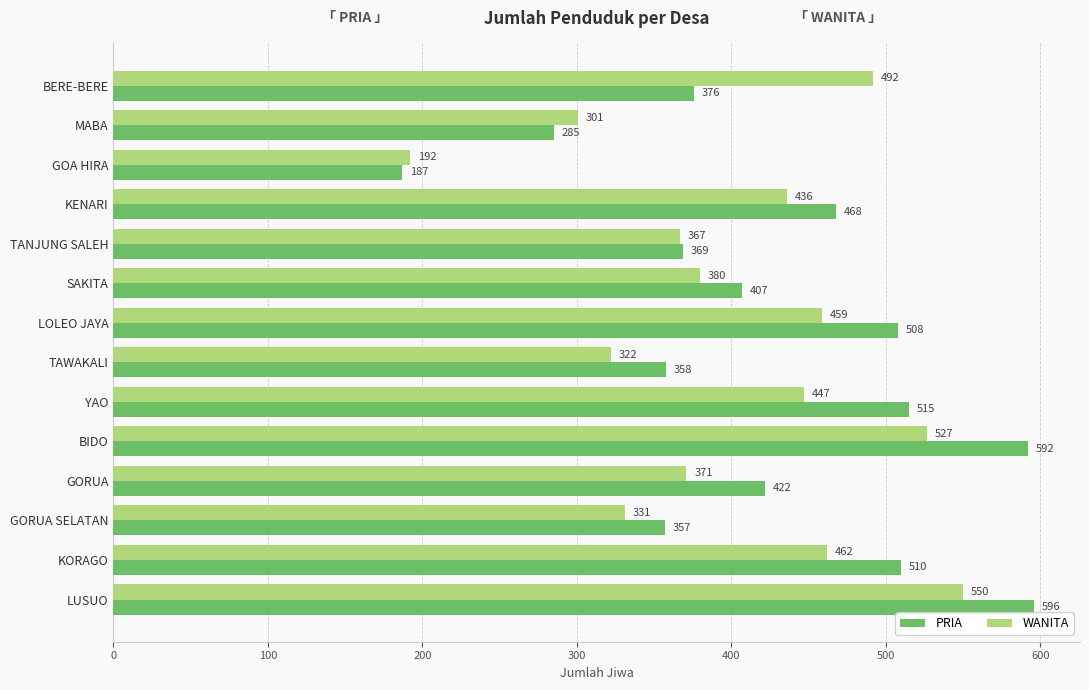

Between MABA and TAWAKALI, which series saw the biggest shift?

PRIA